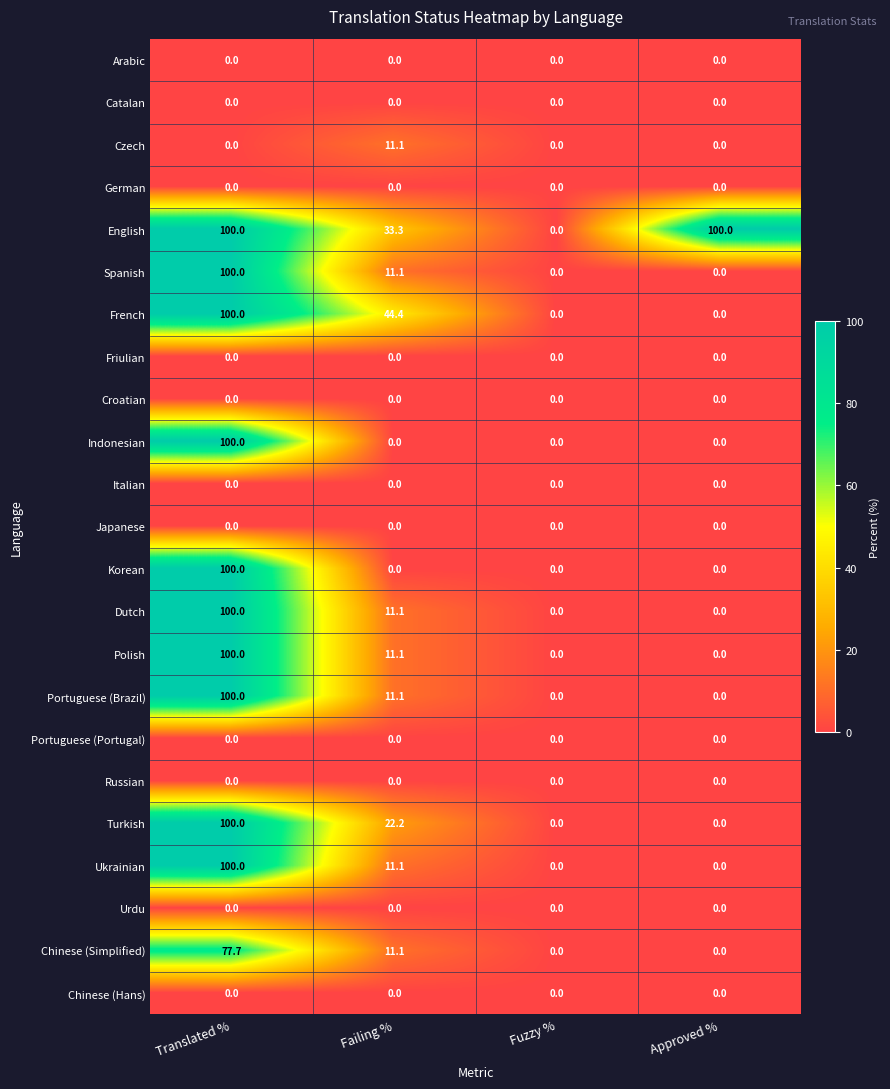

At how many categories does at least one series exceed 14?

3